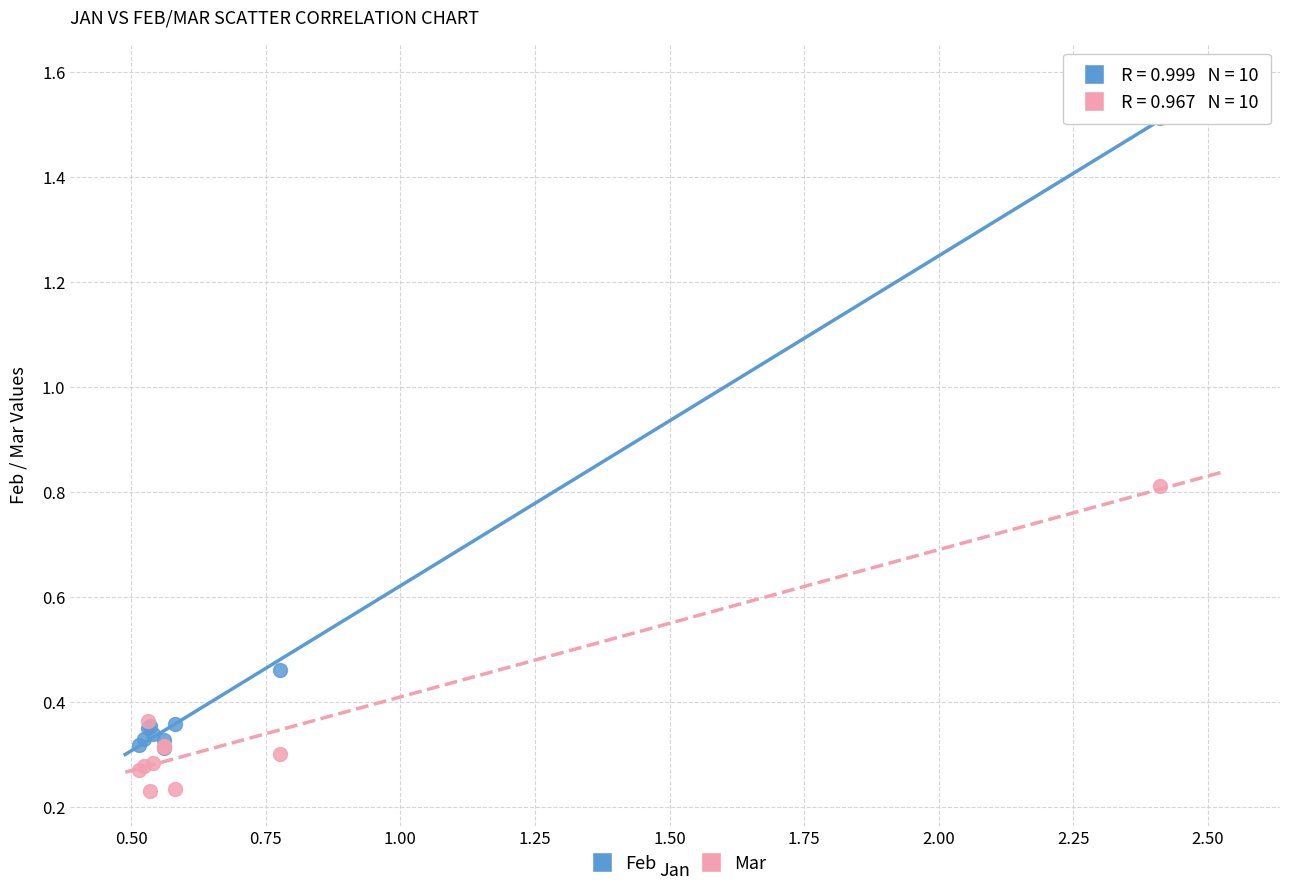

Which series has the largest Y range (max minus min)?

Feb